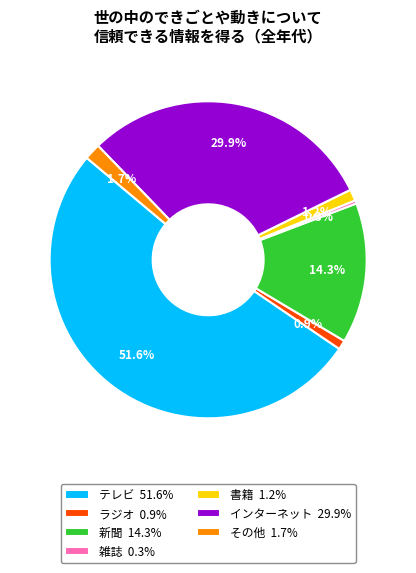

Is it true that ラジオ is 1% of the pie?

True